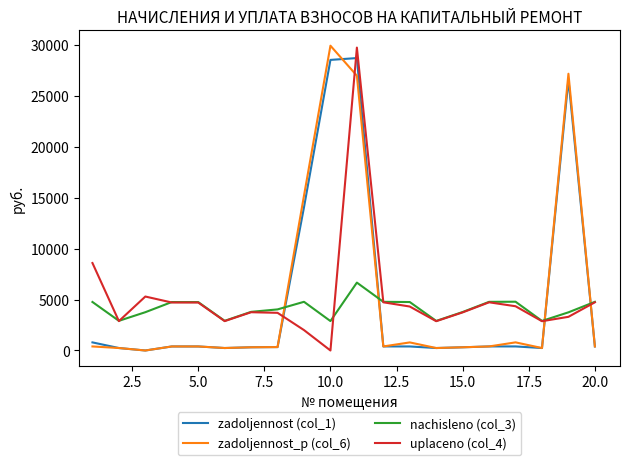

What is the maximum value shown in the chart?

29886.4